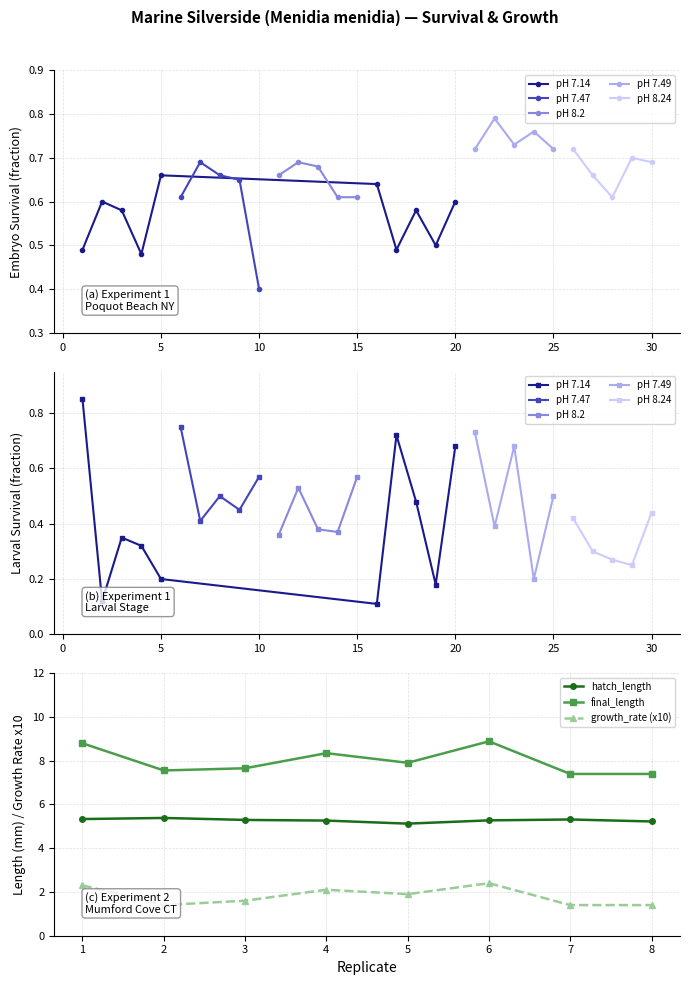

What is the value of the hatch_length point at the 2nd from the left?

5.4